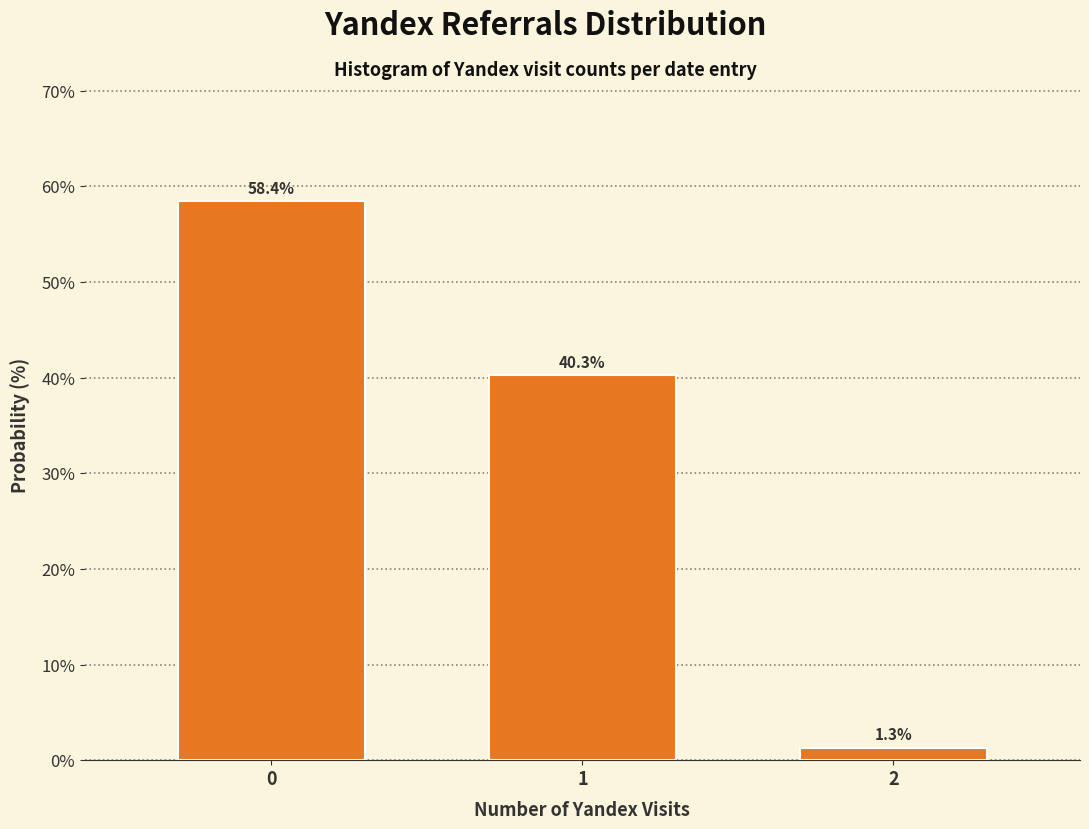

Reading right to left, list all the values displayed in this chart.

2=1.3	1=40.3	0=58.4